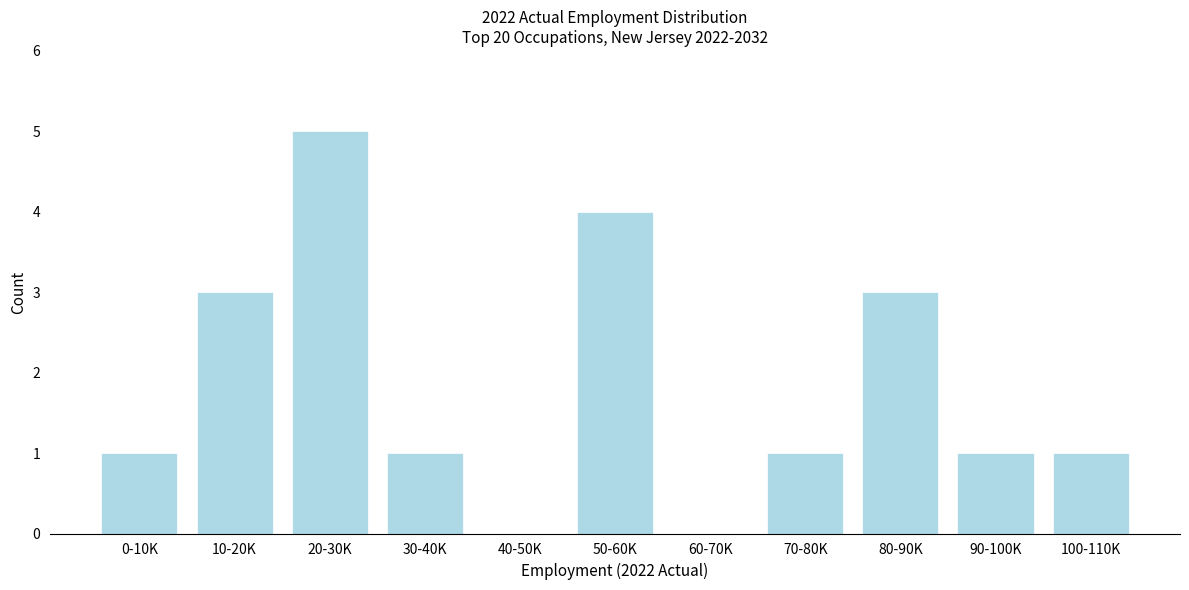

Reading left to right, what are all the values shown in this chart?

0-10K=1	10-20K=3	20-30K=5	30-40K=1	40-50K=0	50-60K=4	60-70K=0	70-80K=1	80-90K=3	90-100K=1	100-110K=1